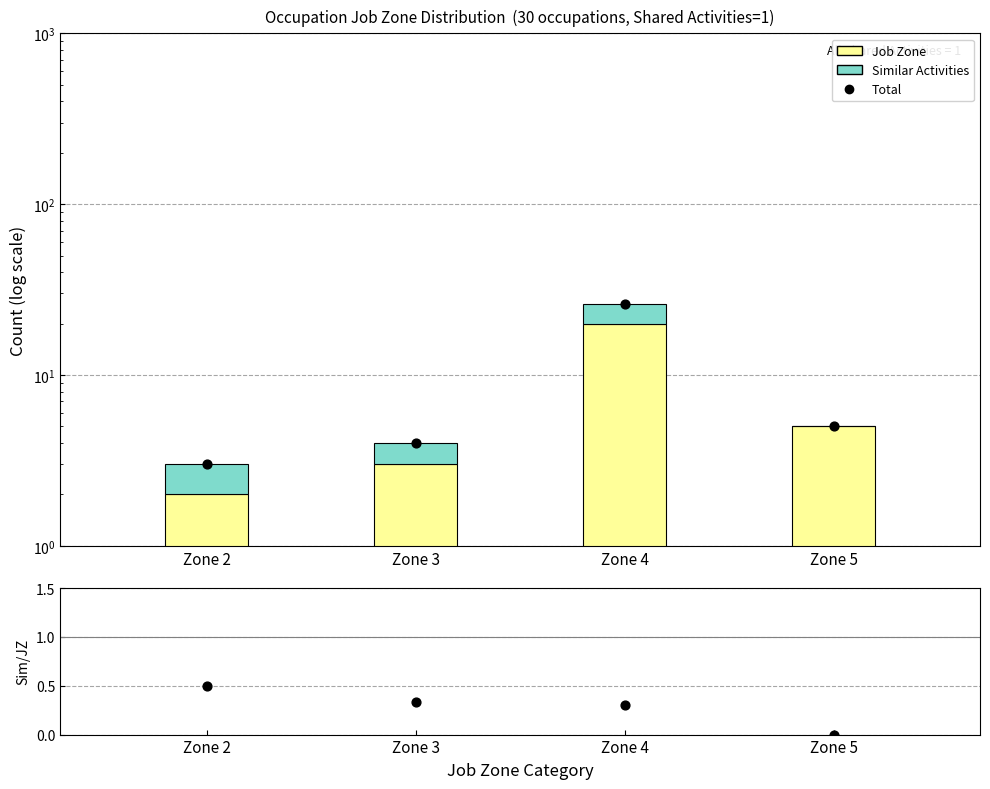

Which series has the largest total across all categories?

Total